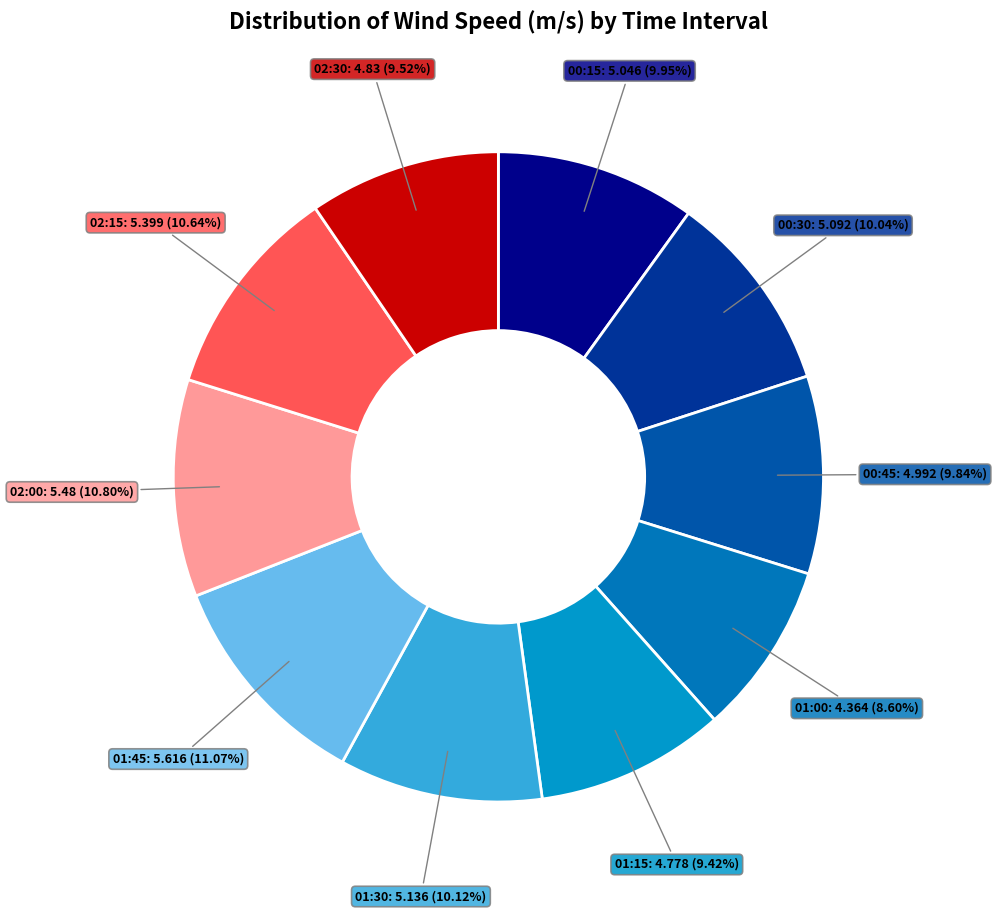

How many segments does this pie chart have?

10